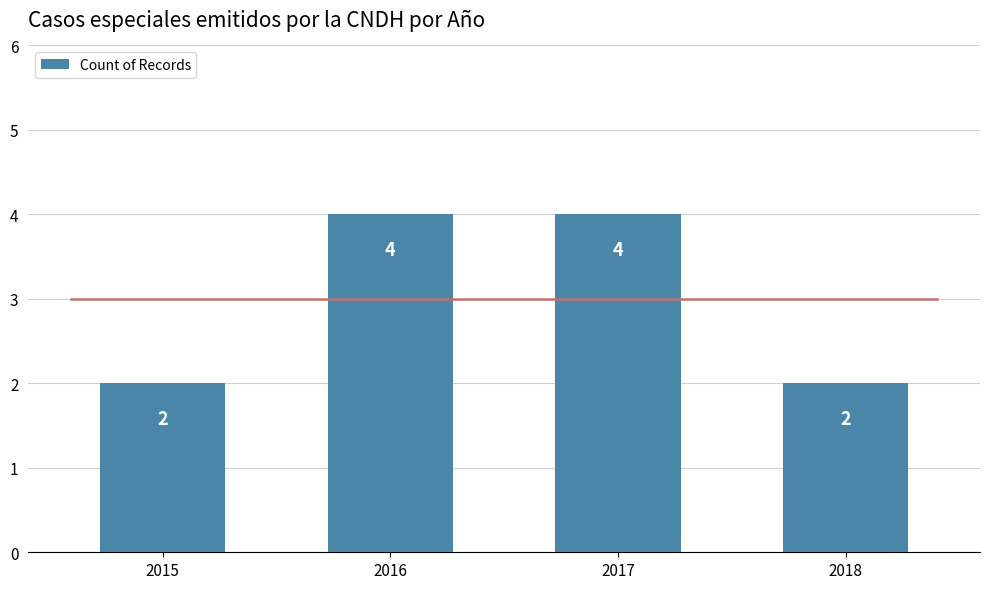

What is the smallest value displayed?

2